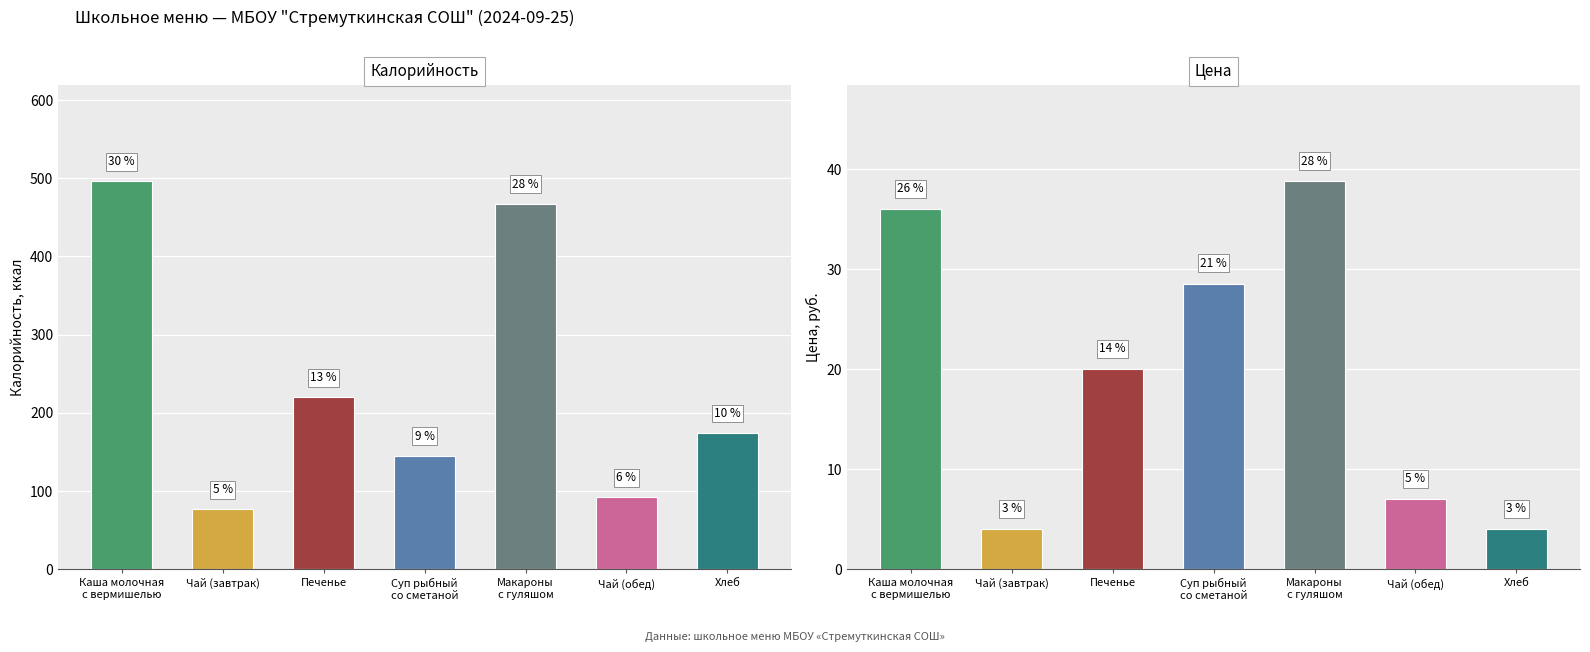

Between Печенье and Суп рыбный
со сметаной, which series saw the biggest shift?

Калорийность